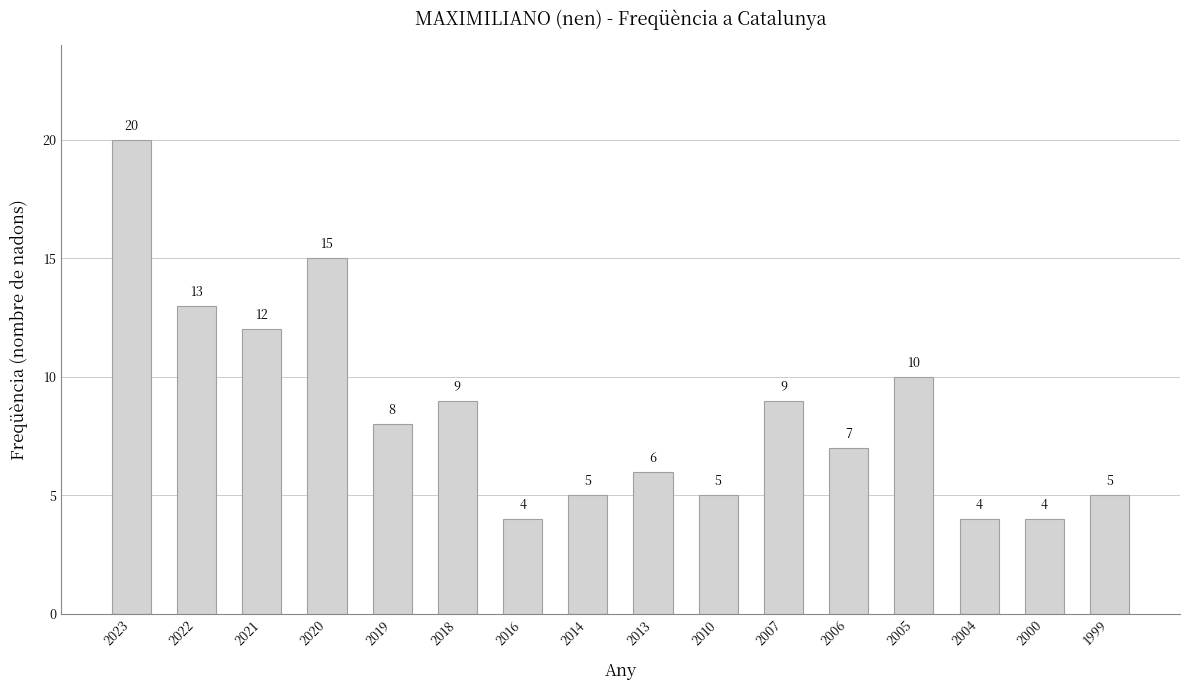

What is the difference between the values at 2000 and 2023?

16